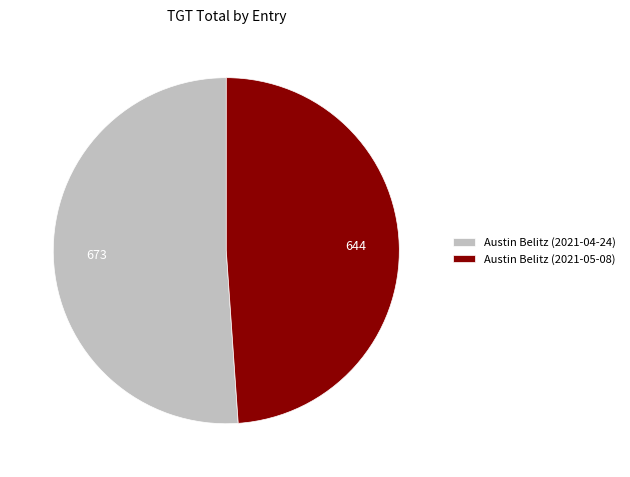

Is it true that Austin Belitz (2021-04-24) is 38% of the pie?

False